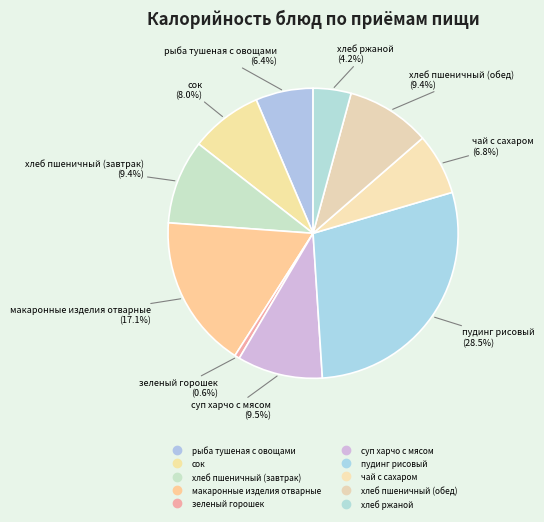

What is the change in value from зеленый горошек to пудинг рисовый?

+417.3